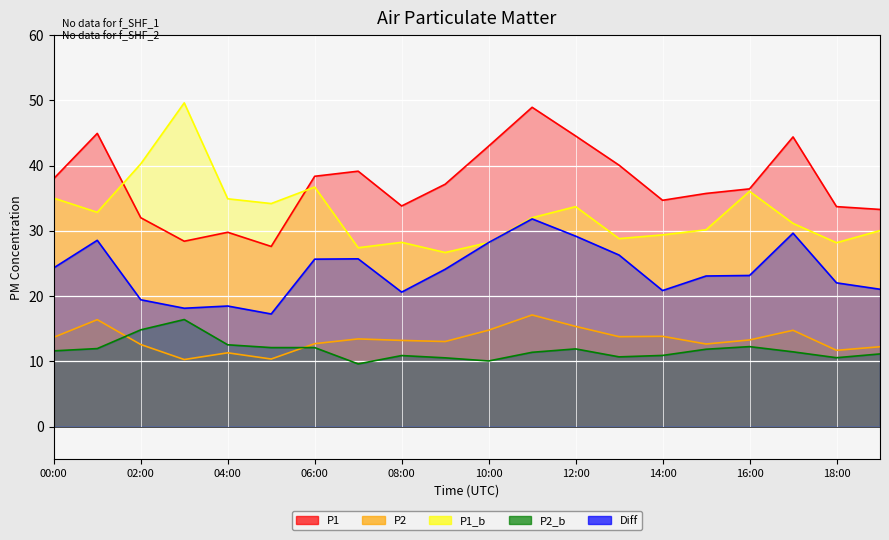

What is the spread (max minus min) of values at 00:00?

26.4